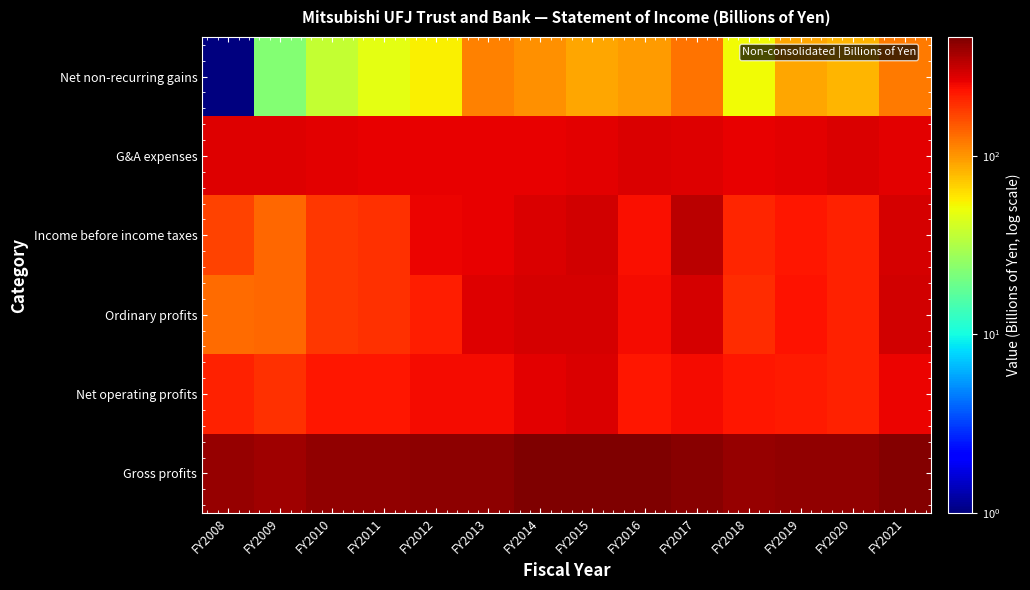

How many distinct data groups are displayed?

6